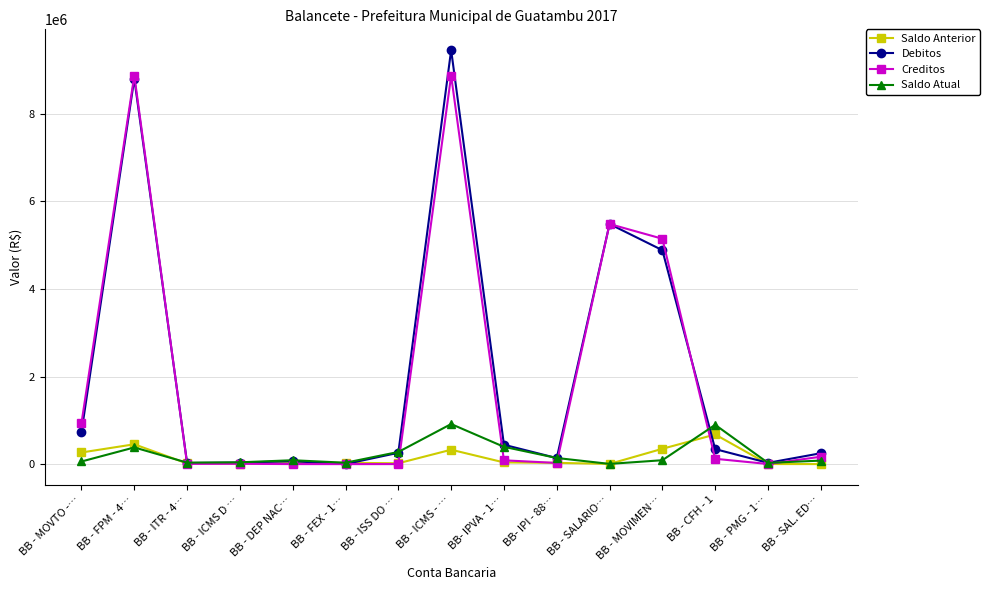

What value does the Saldo Atual series have at BB - MOVIMEN…?

88882.0